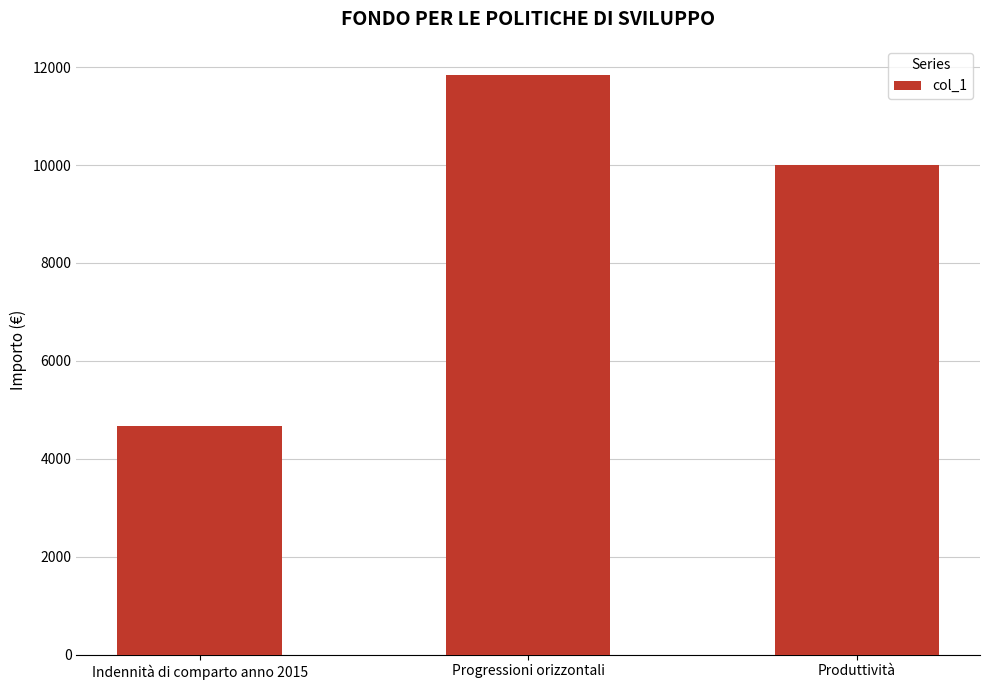

Reading left to right, extract all data points from this chart.

Indennità di comparto anno 2015=4666.0	Progressioni orizzontali=11841.9	Produttività=10000.0